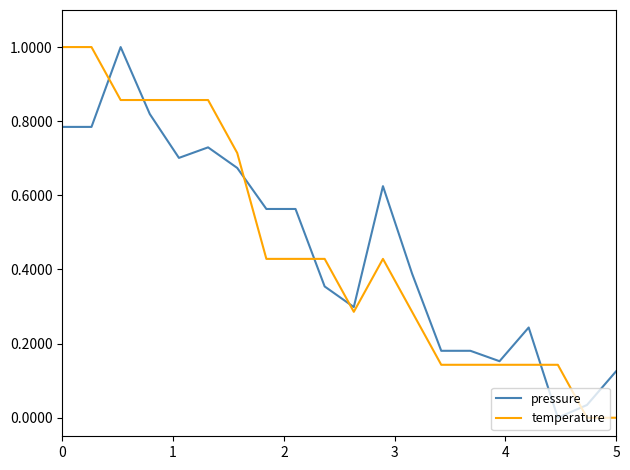

True or false: temperature has more than 0 interior local peaks.

True